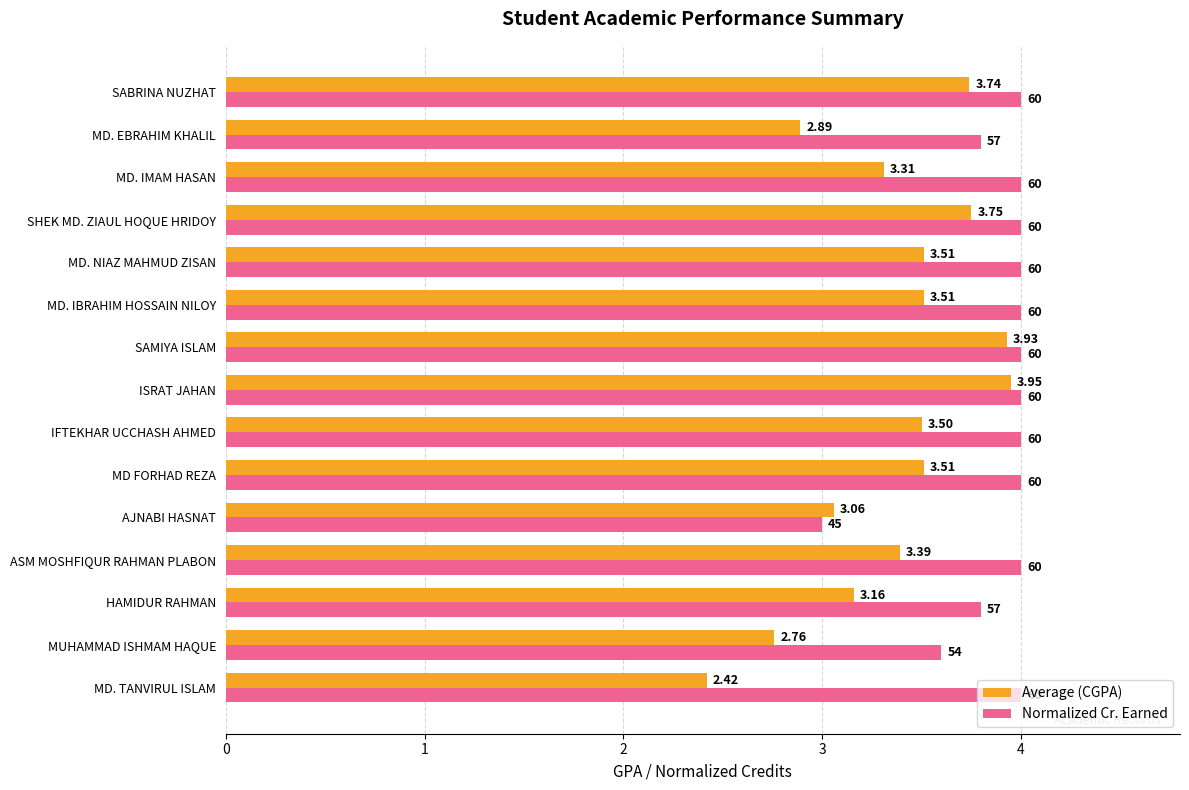

Which series has the largest total across all categories?

Normalized Cr. Earned